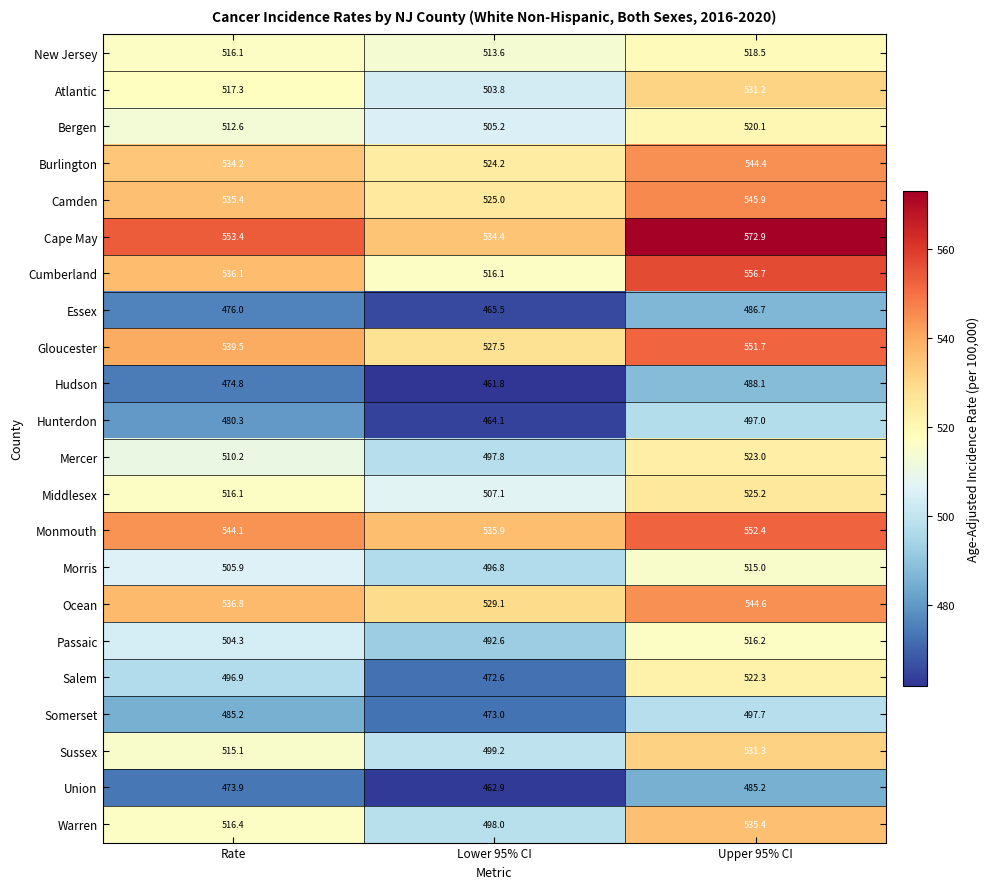

Rank the series by their maximum value, from highest to lowest.

Cape May, Cumberland, Monmouth, Gloucester, Camden, Ocean, Burlington, Warren, Sussex, Atlantic, Middlesex, Mercer, Salem, Bergen, New Jersey, Passaic, Morris, Somerset, Hunterdon, Hudson, Essex, Union